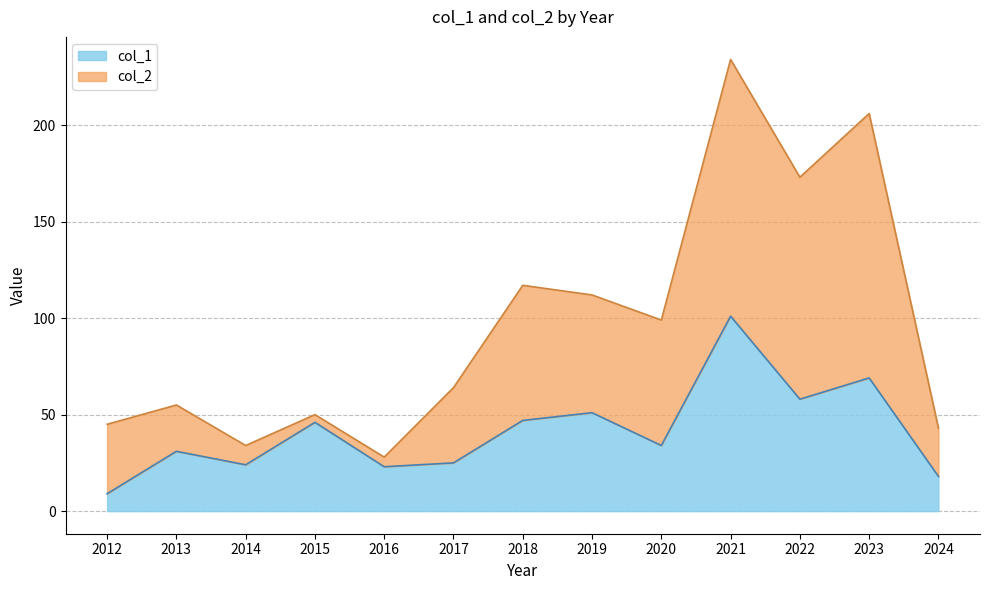

How many data points are less than 34?

6